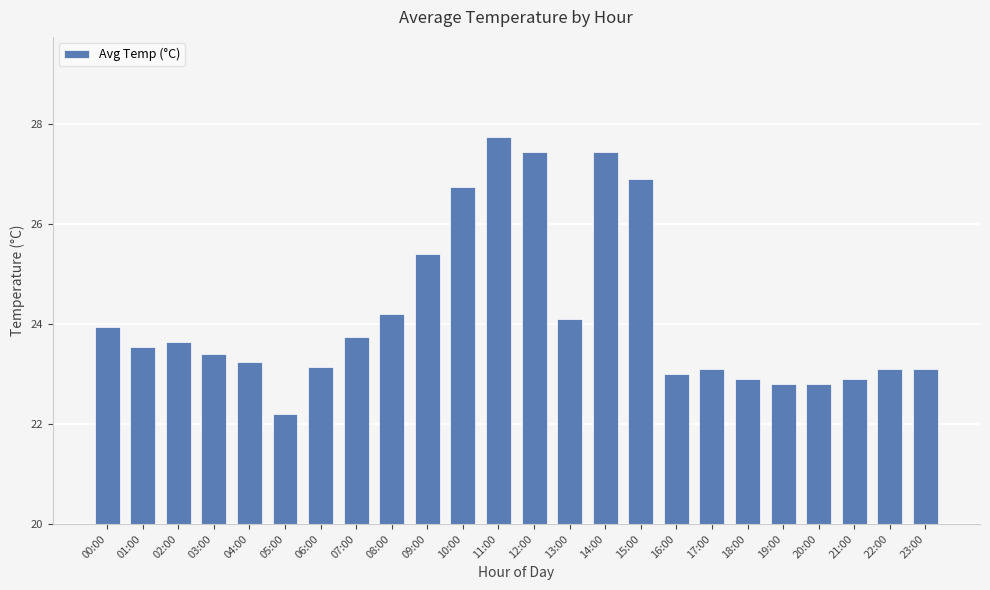

Count the number of data series in this chart.

1